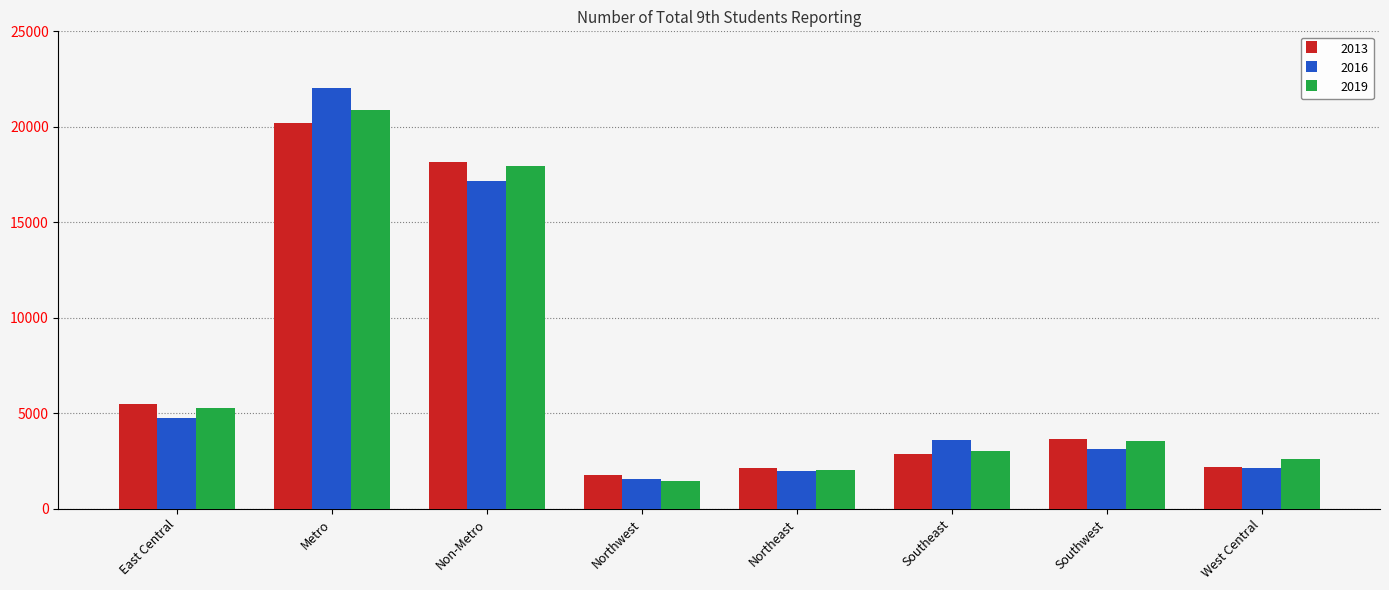

What is the minimum value for 2013?

1788